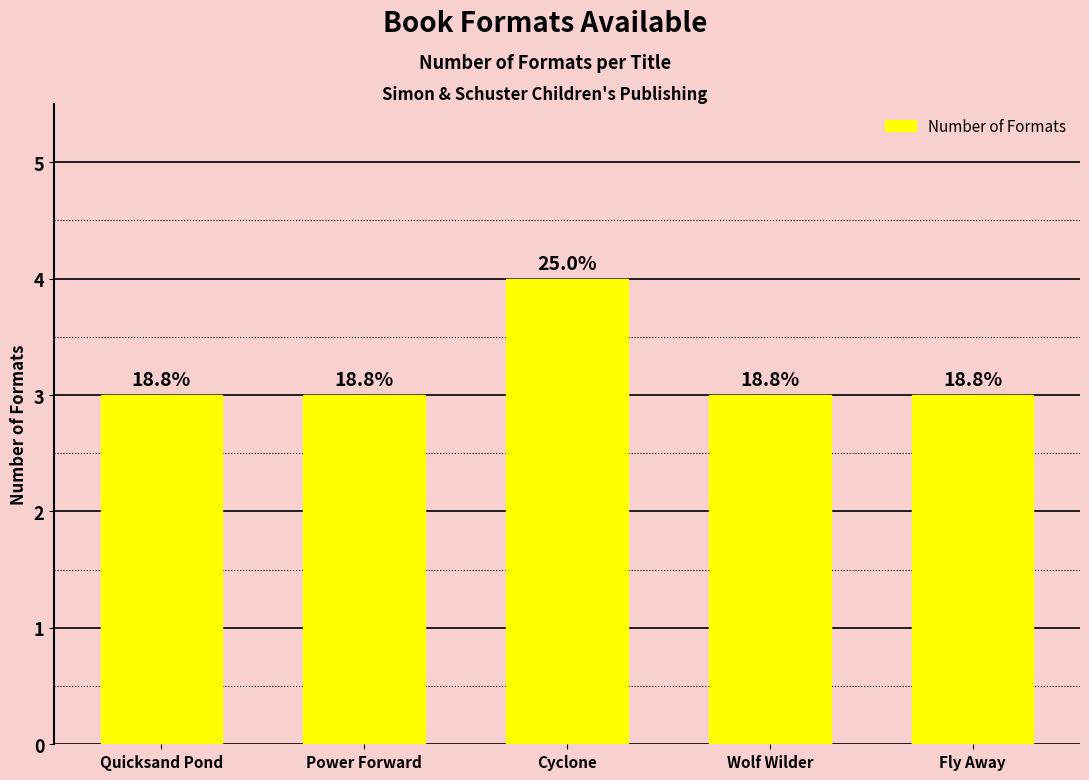

How many bars are there in total?

5